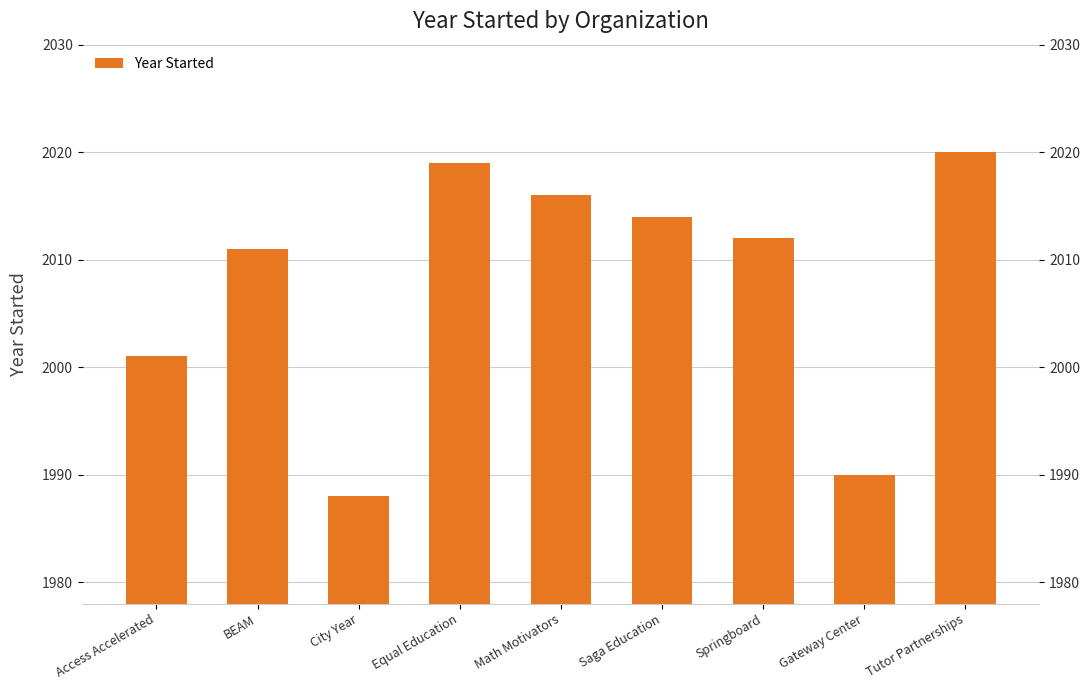

What is the label of the 2nd bar from the left?

BEAM